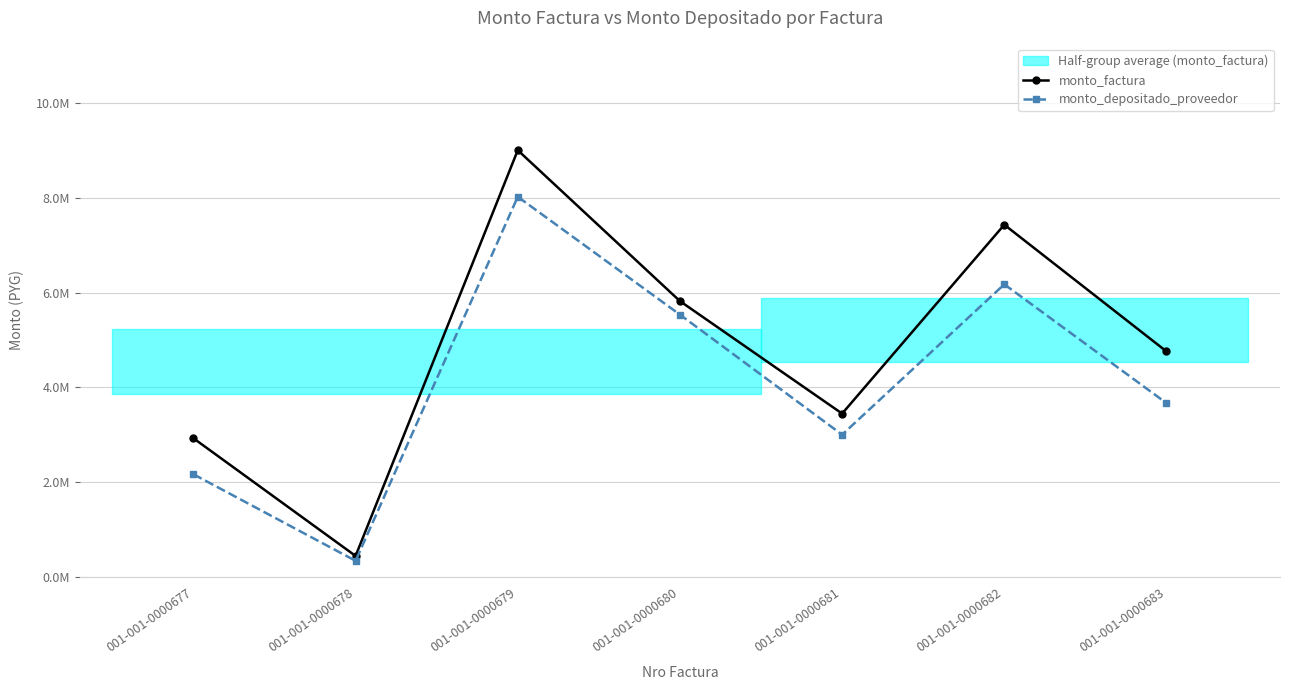

What is the highest value of the monto_factura series?

9000000